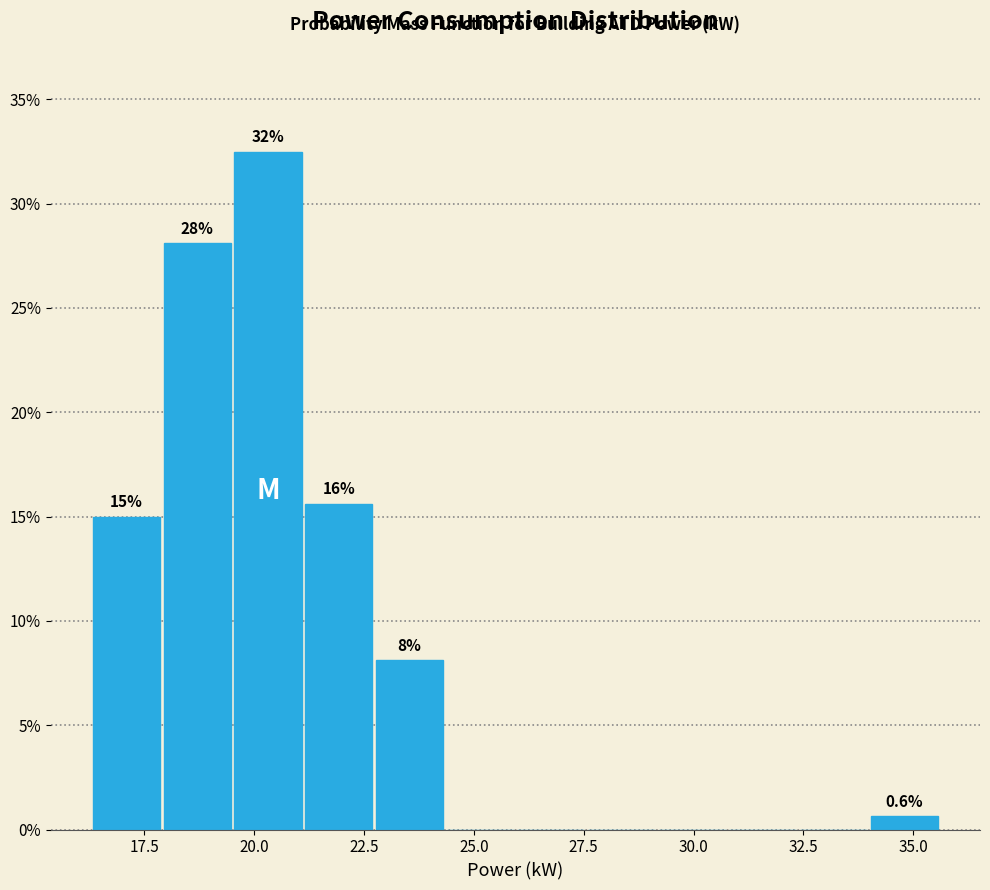

Read against the x-axis, roughly where is the centre of the tallest bar?

20.5